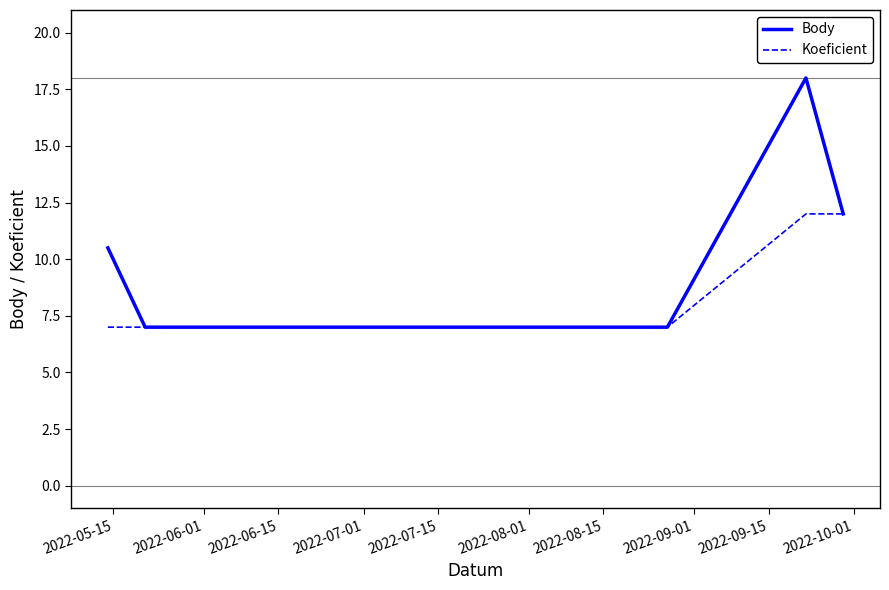

List the series in order of their peak value, highest first.

Body, Koeficient